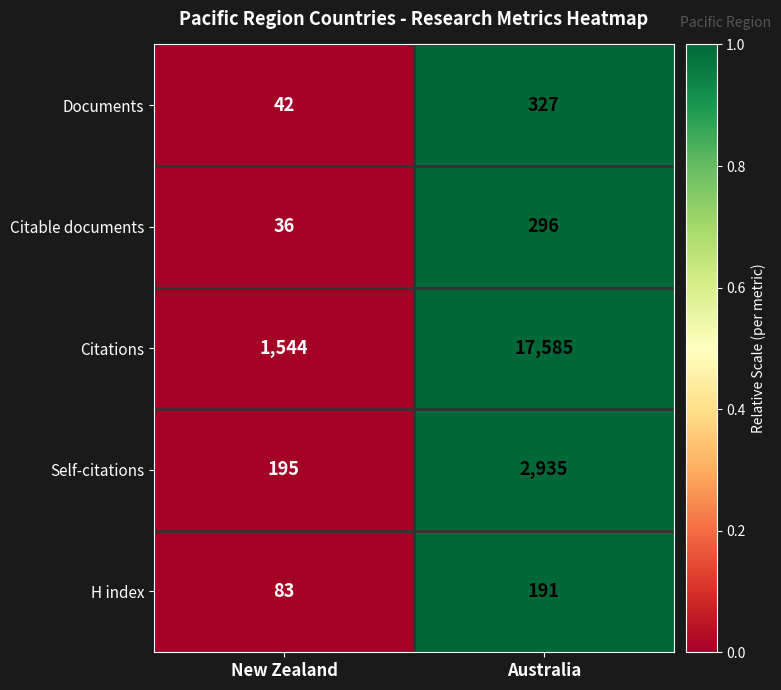

Reading left to right, what are all the values shown in this chart?

Documents: 42	327
Citable documents: 36	296
Citations: 1544	17585
Self-citations: 195	2935
H index: 83	191